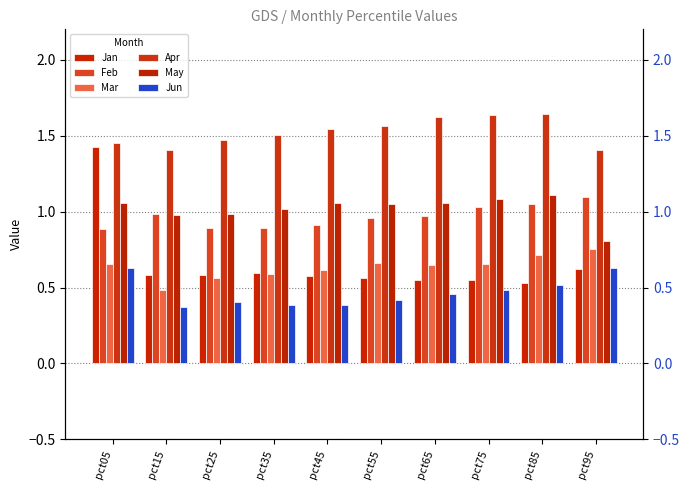

Reading left to right, extract all data points from this chart.

Jan: pct05=1.4	pct15=0.6	pct25=0.6	pct35=0.6	pct45=0.6	pct55=0.6	pct65=0.6	pct75=0.5	pct85=0.5	pct95=0.6
Feb: pct05=0.9	pct15=1.0	pct25=0.9	pct35=0.9	pct45=0.9	pct55=1.0	pct65=1.0	pct75=1.0	pct85=1.1	pct95=1.1
Mar: pct05=0.7	pct15=0.5	pct25=0.6	pct35=0.6	pct45=0.6	pct55=0.7	pct65=0.7	pct75=0.7	pct85=0.7	pct95=0.8
Apr: pct05=1.4	pct15=1.4	pct25=1.5	pct35=1.5	pct45=1.5	pct55=1.6	pct65=1.6	pct75=1.6	pct85=1.6	pct95=1.4
May: pct05=1.1	pct15=1.0	pct25=1.0	pct35=1.0	pct45=1.1	pct55=1.0	pct65=1.1	pct75=1.1	pct85=1.1	pct95=0.8
Jun: pct05=0.6	pct15=0.4	pct25=0.4	pct35=0.4	pct45=0.4	pct55=0.4	pct65=0.5	pct75=0.5	pct85=0.5	pct95=0.6